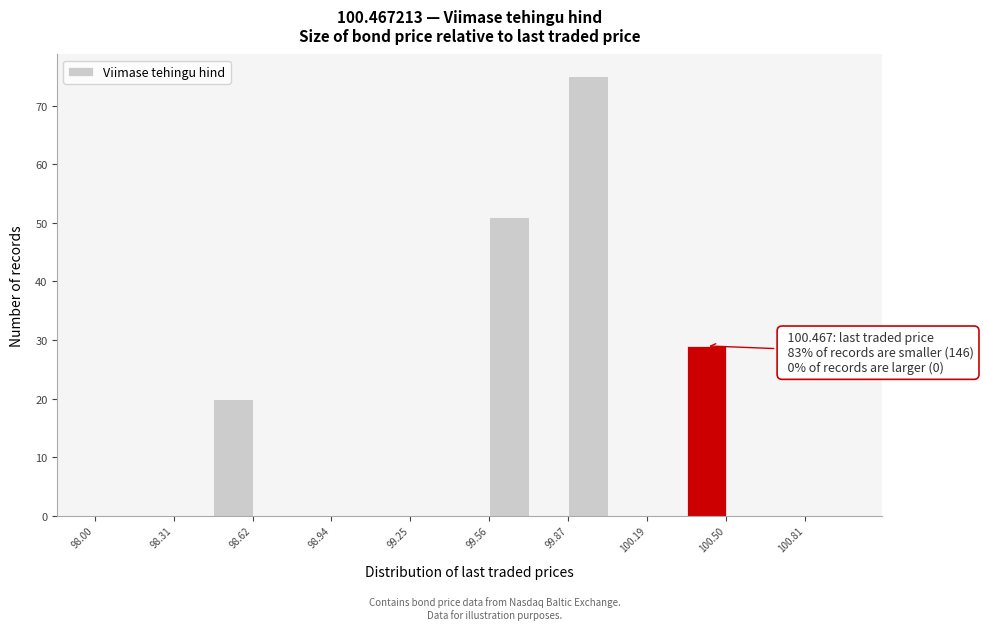

Read against the x-axis, roughly where is the centre of the tallest bar?

99.95